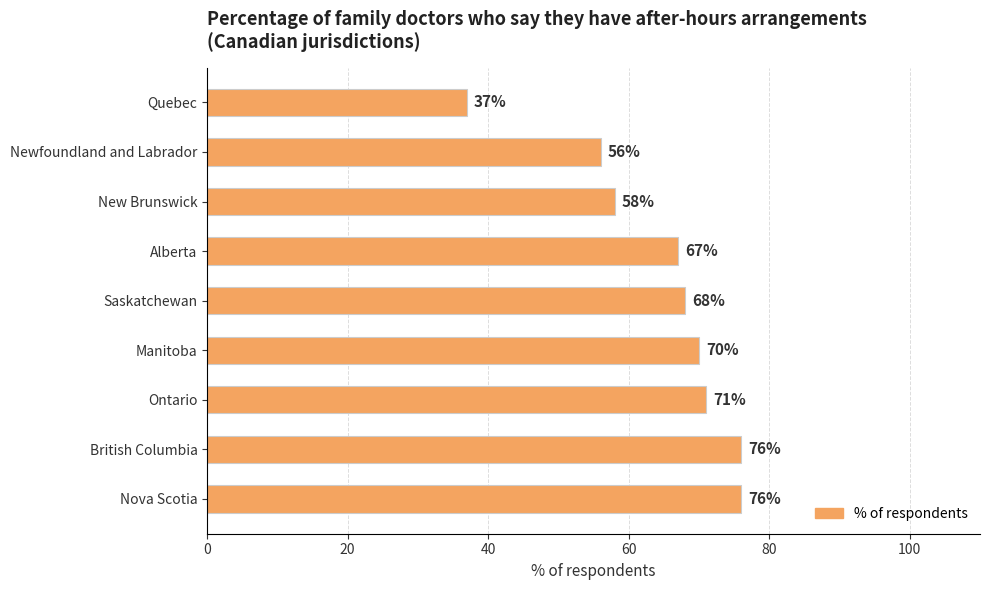

What is the difference between the values at Newfoundland and Labrador and British Columbia?

20